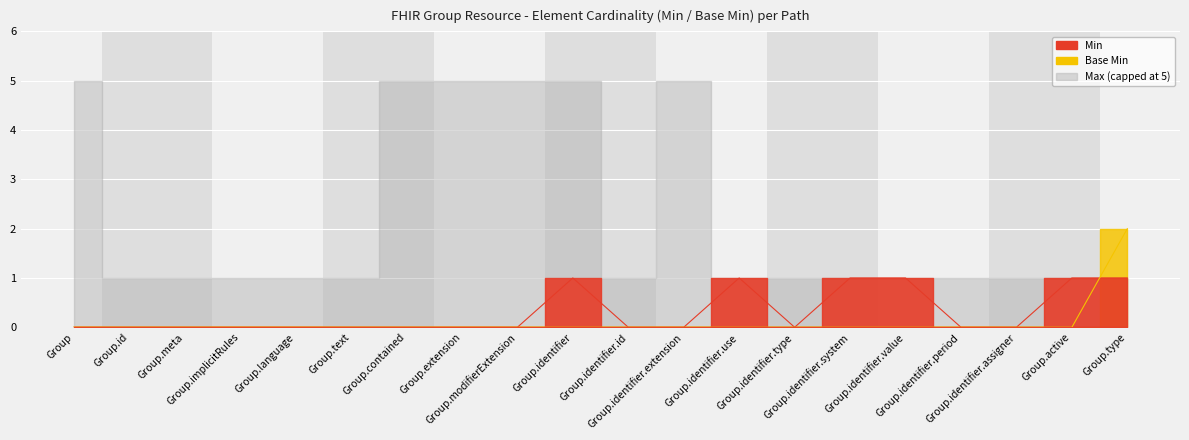

True or false: Base Min and Min cross at least once.

True